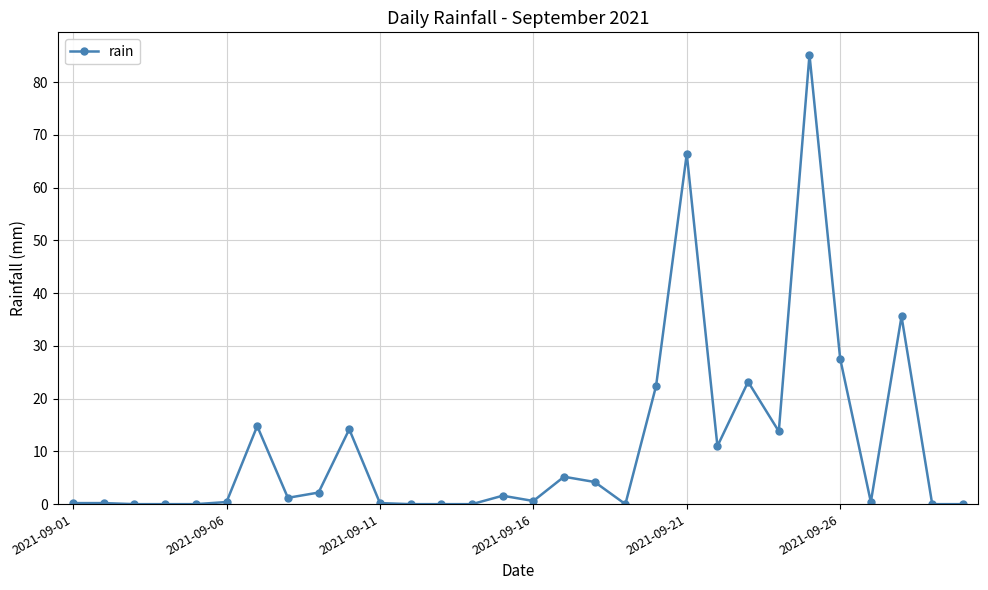

What is the greatest value displayed?

85.2